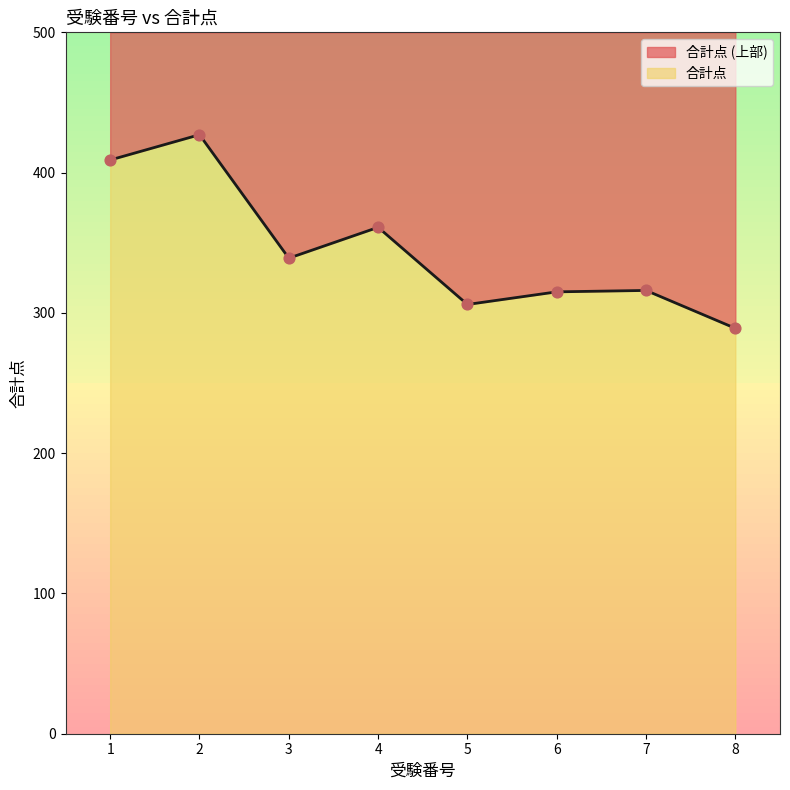

Between 8 and 2, which is larger?

2